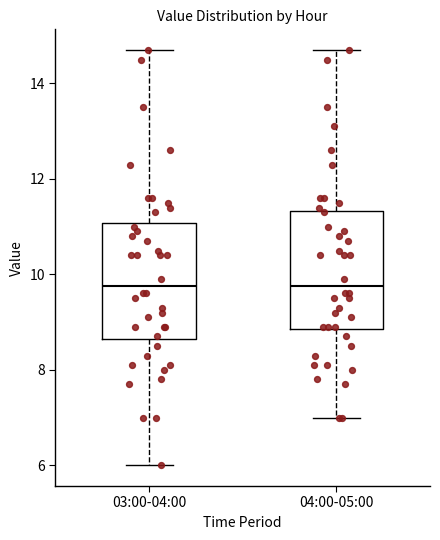

Reading left to right, read every box against the y-axis: the position of its median line, the range the box covers, and the ends of its whiskers. The values are not printed on the chart, so give them approximately, as read against the axis.

03:00-04:00: median 9.8, box 8.6 to 11.0, whiskers 6.0 to 14.8
04:00-05:00: median 9.8, box 8.8 to 11.4, whiskers 7.0 to 14.8